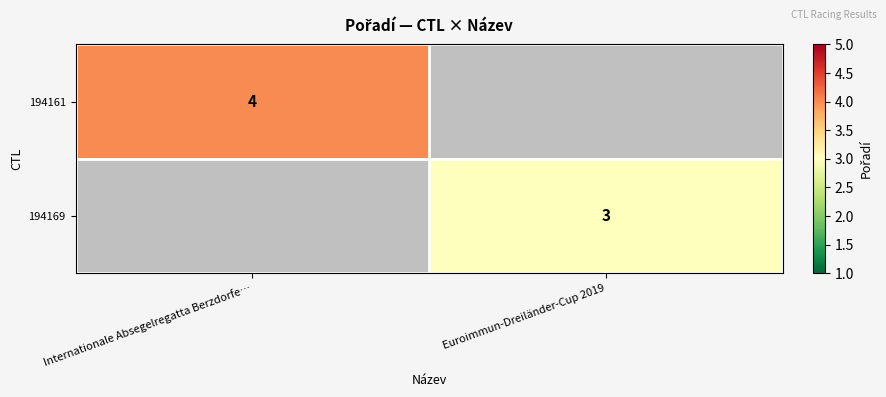

The value of 194161 at Internationale Absegelregatta Berzdorfe… is 1.6. True or false?

False